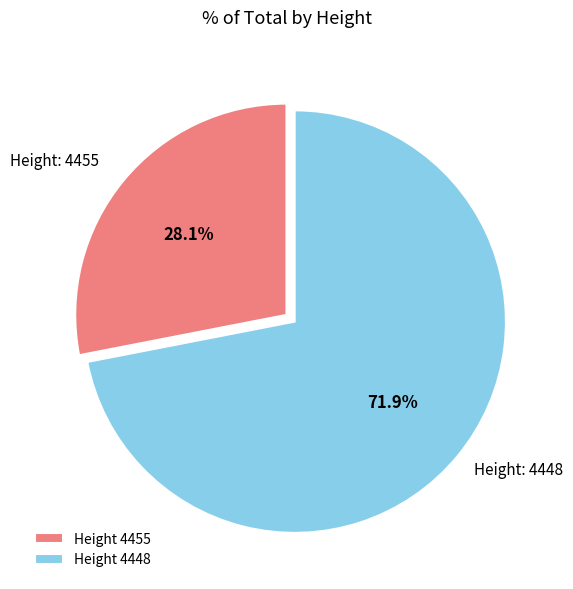

Approximately how many times larger is the value at Height 4455 compared to Height 4448?

0.4